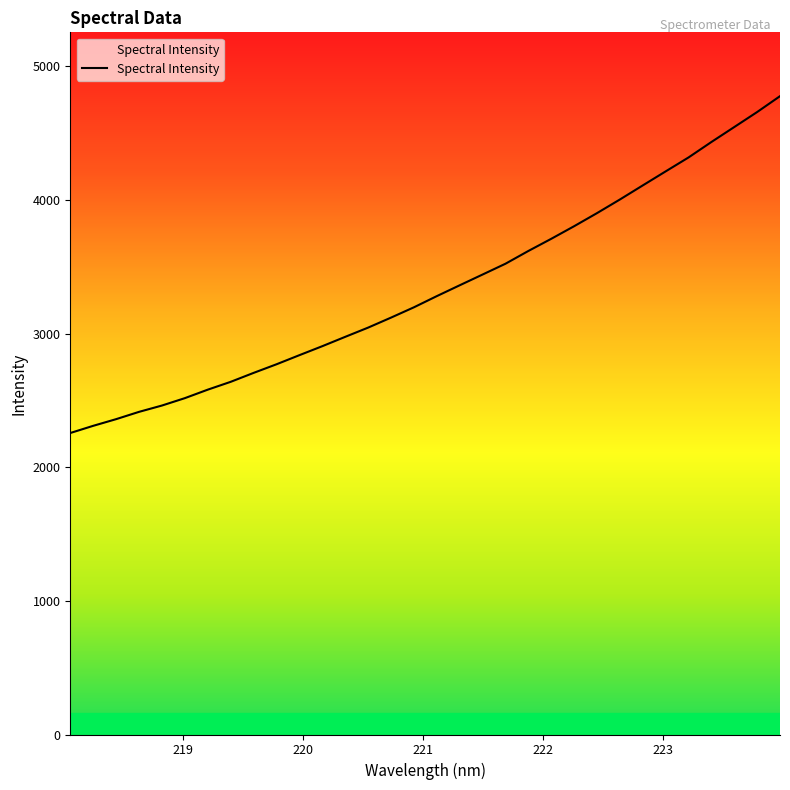

How many values exceed 3281?

16